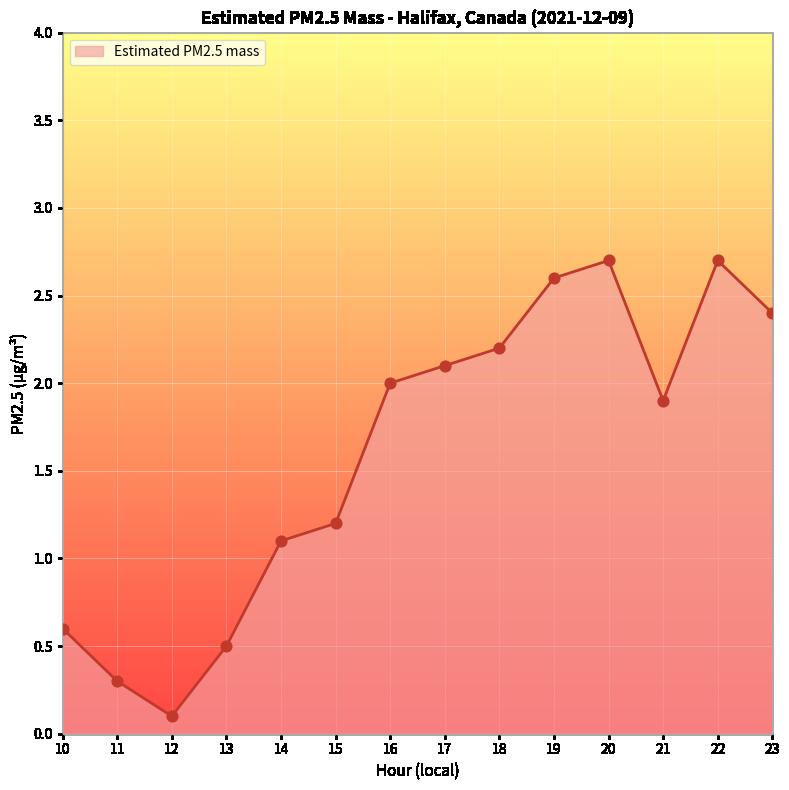

Between 15 and 16, which is larger?

16